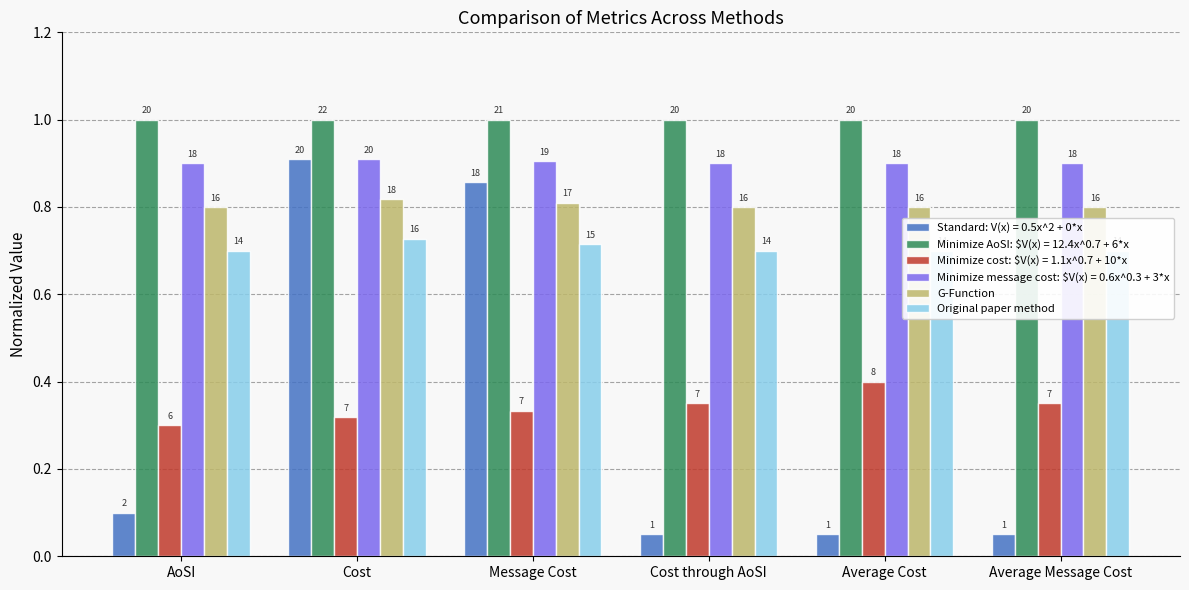

Which series has the largest total across all categories?

G-Function